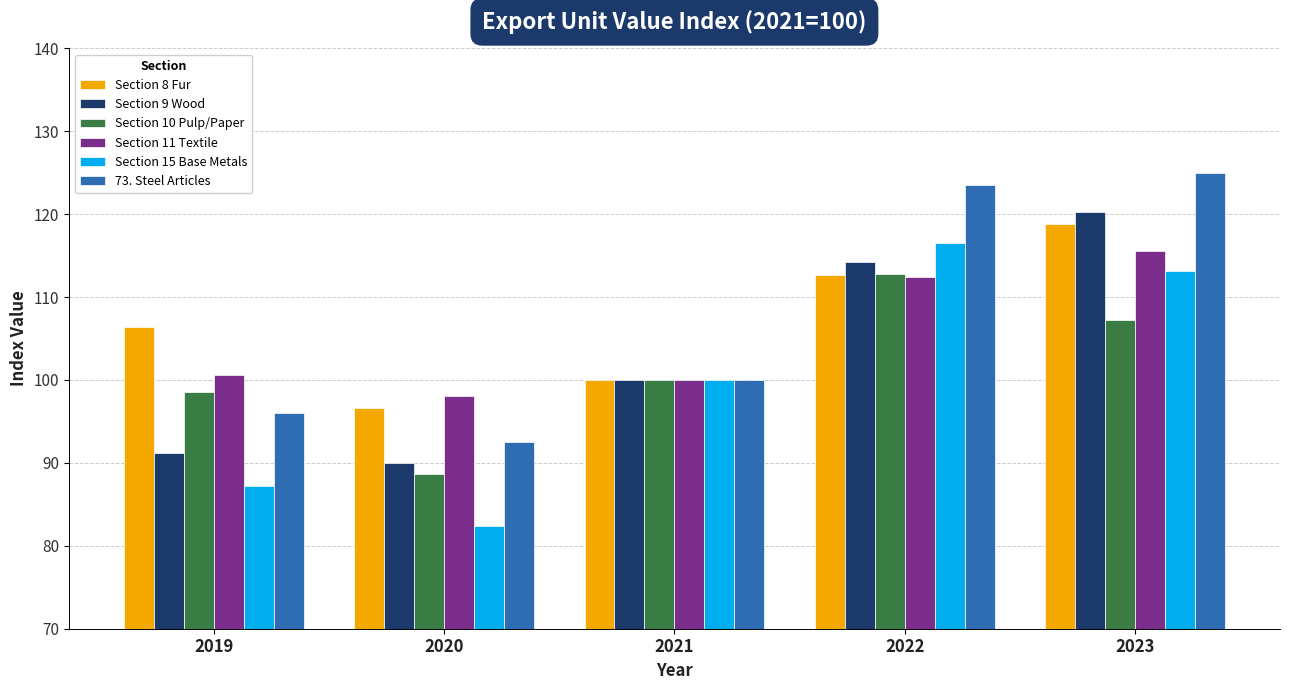

How many groups of bars are there?

5